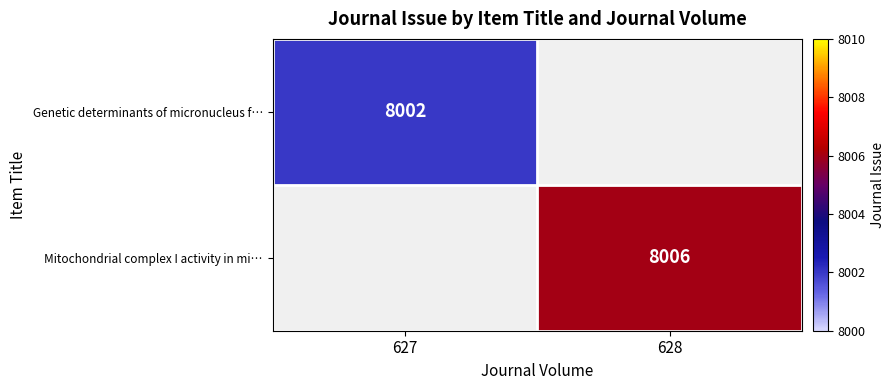

True or false: Mitochondrial complex I activity in mi… has a value of 8006 at 628.

True